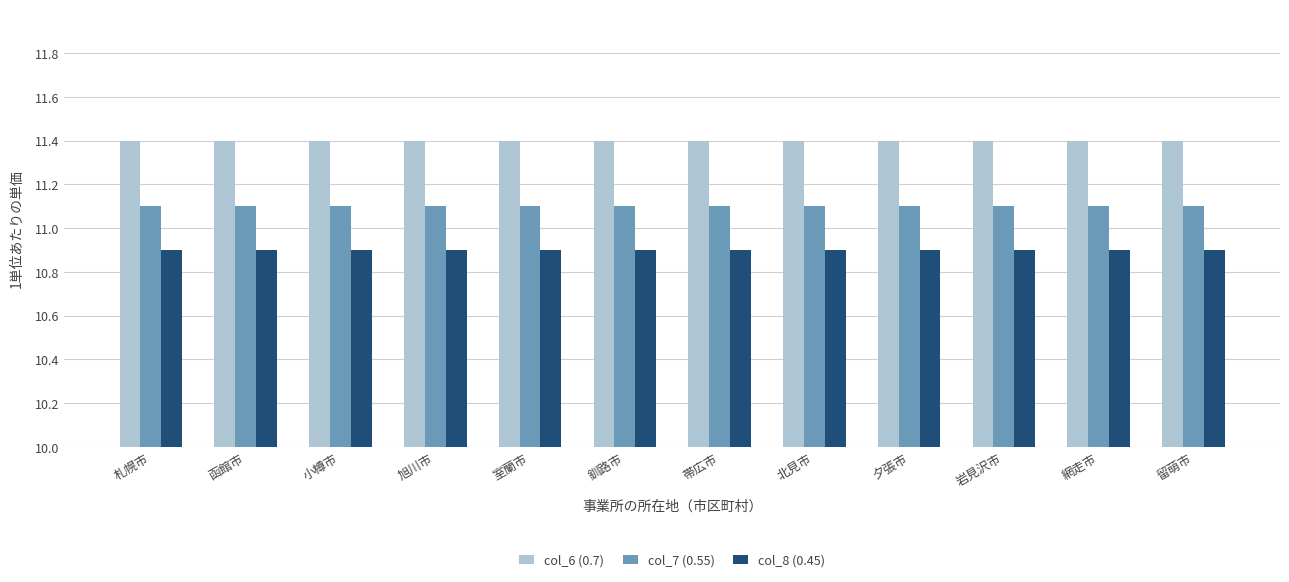

What is the difference between the highest and lowest values at 夕張市?

0.5